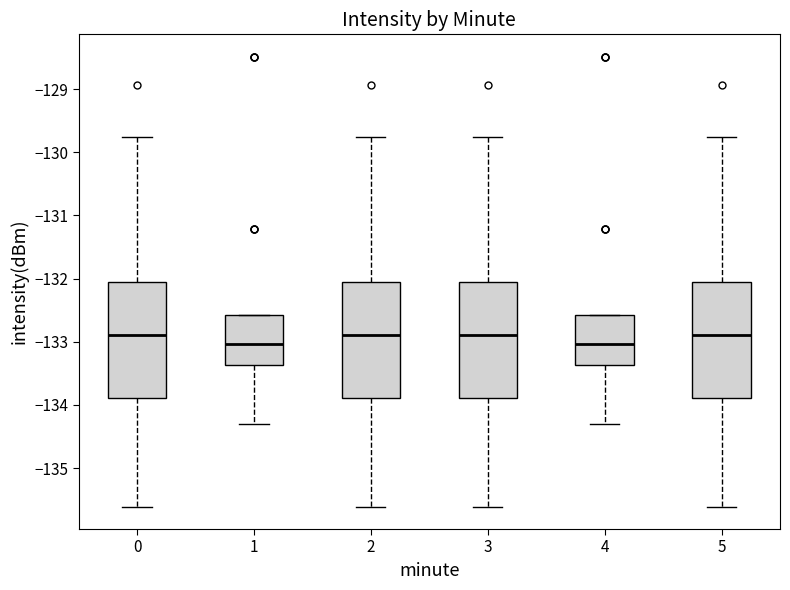

Where is the upper edge of the box at x = 4 on the y-axis? The values are not printed on the chart, so give them approximately, as read against the axis.

-132.6